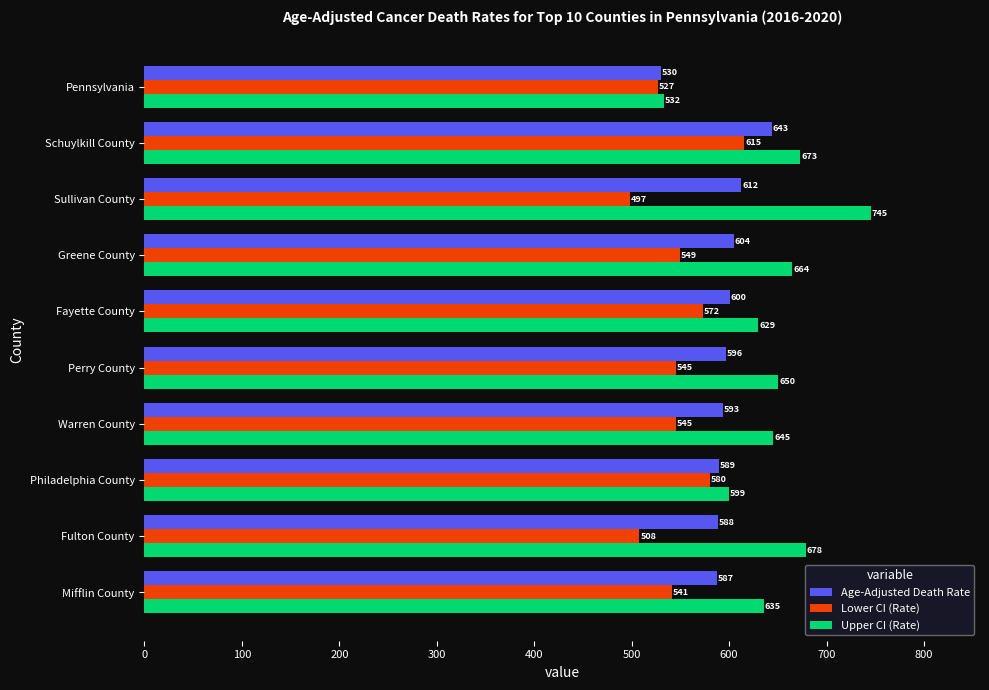

Which label corresponds to the smallest value in the chart?

Sullivan County